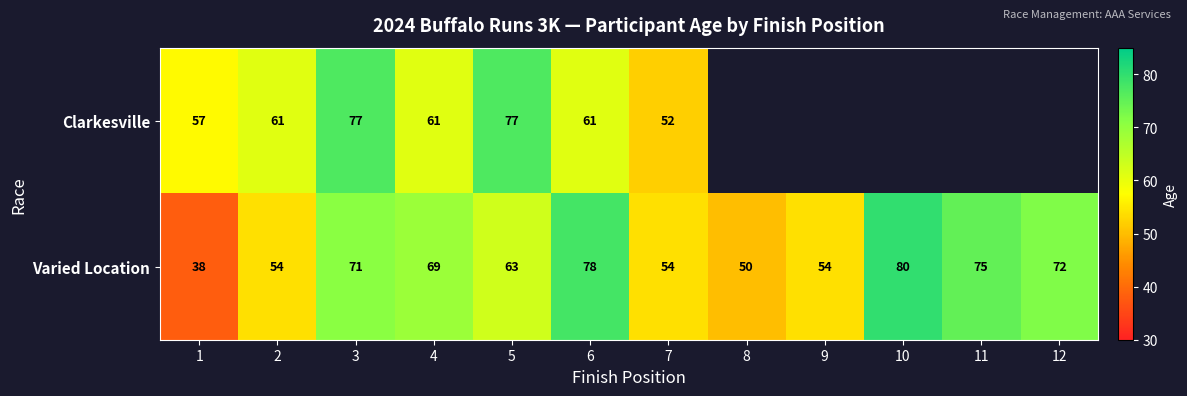

Which series changed the most between 2 and 7?

Clarkesville